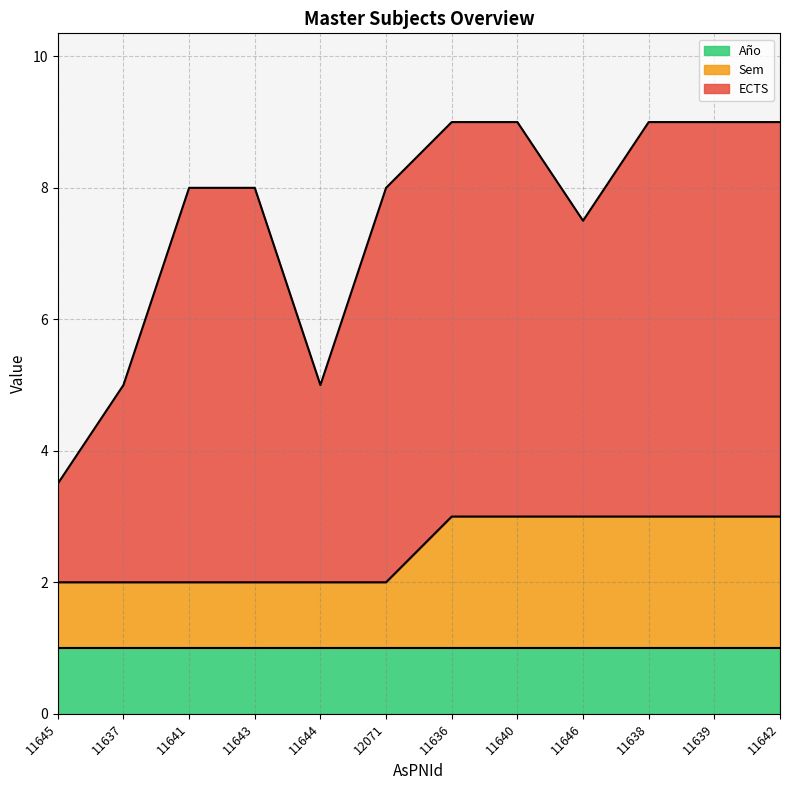

Which has a higher value, 11637 or 12071?

12071